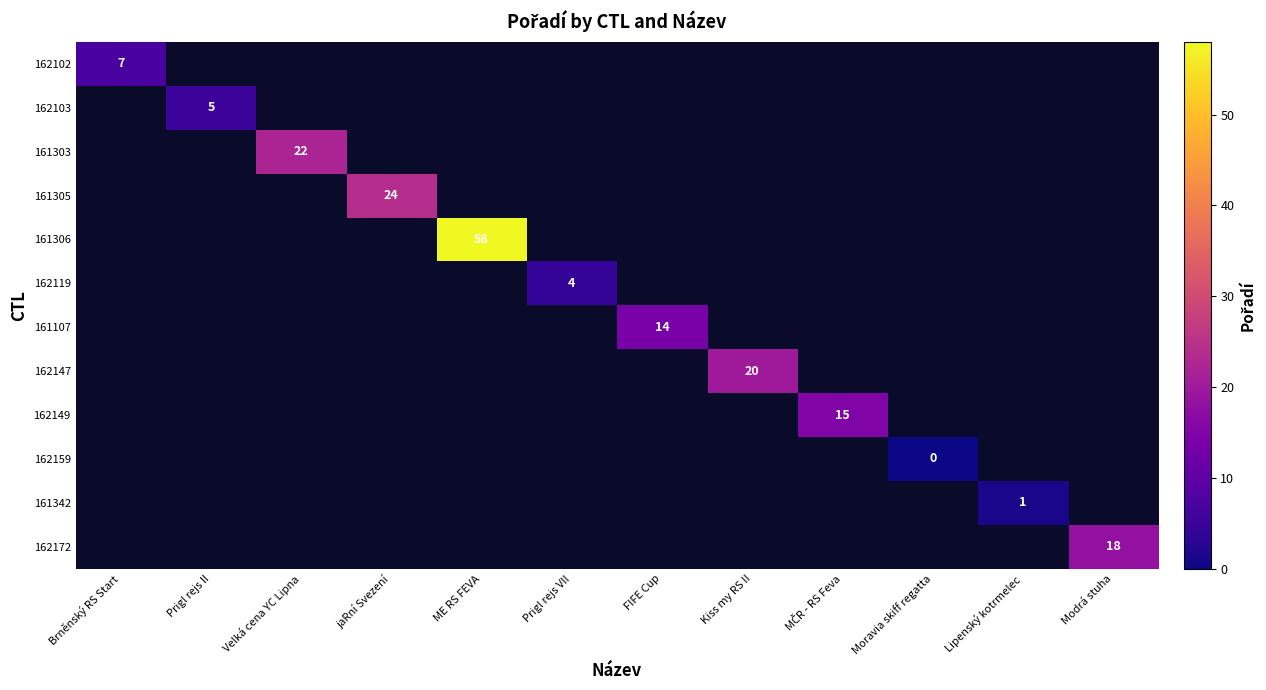

At which label does 162147 reach its peak?

Kiss my RS II